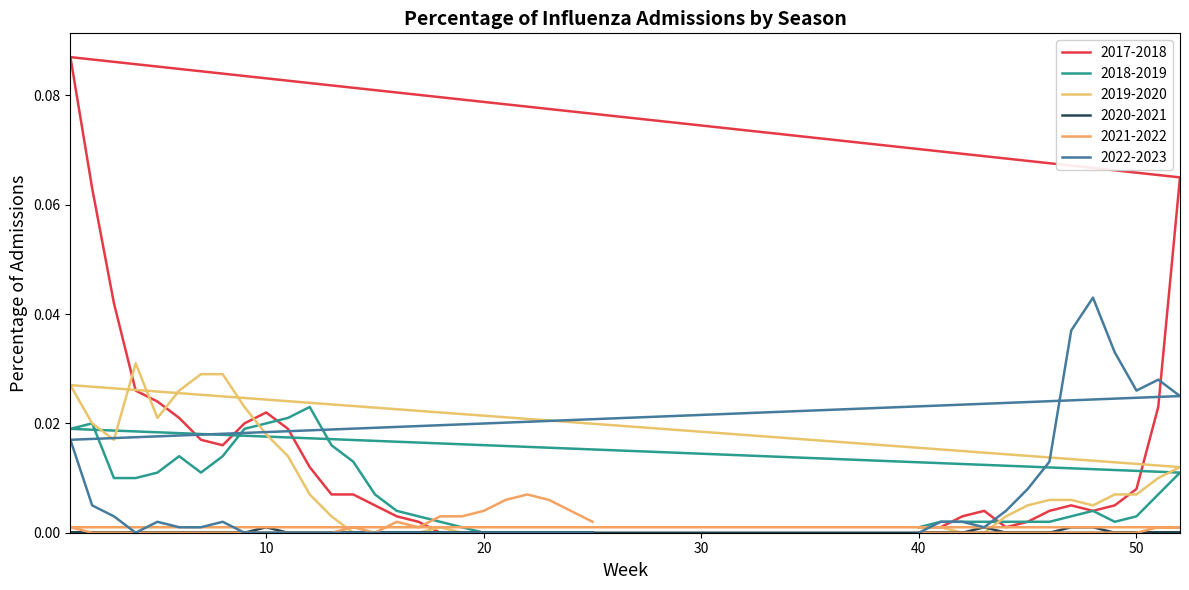

Which series has the largest total across all categories?

2017-2018